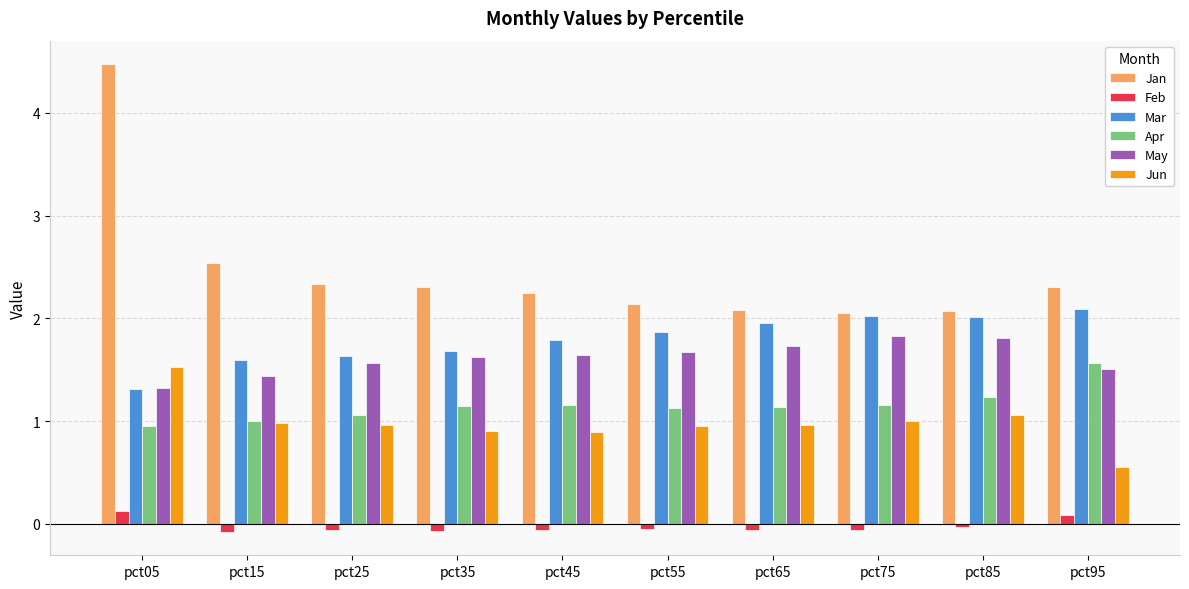

At which label does Jan reach its peak?

pct05